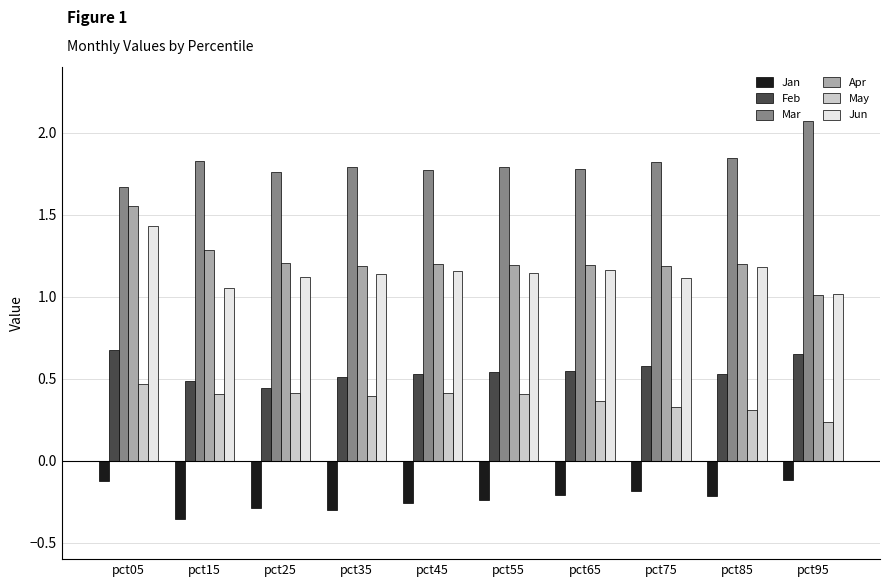

What is the difference between the highest and lowest values at pct45?

2.0